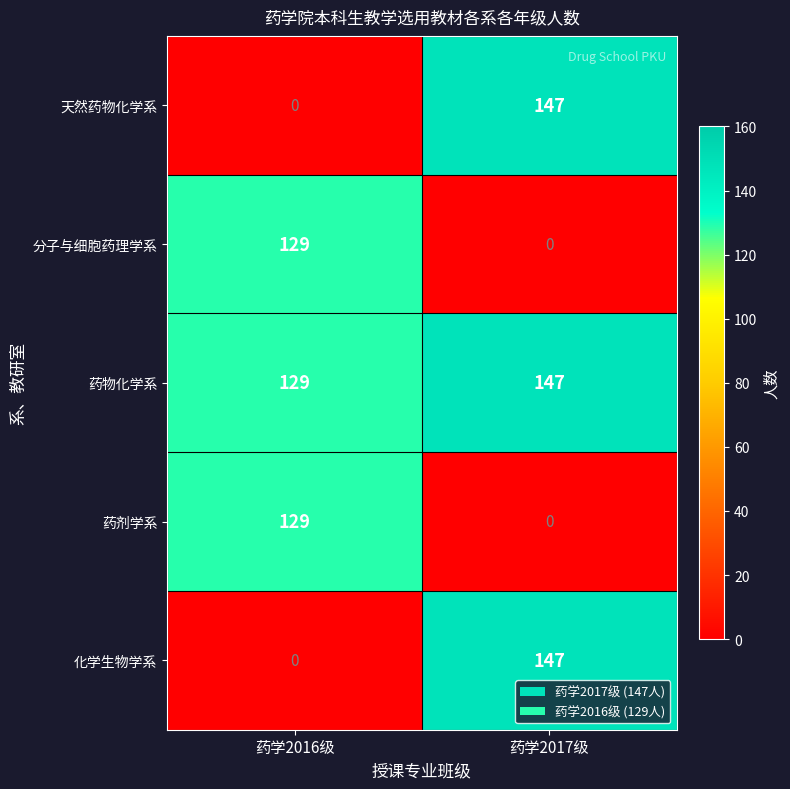

Which series has the largest total across all categories?

药物化学系